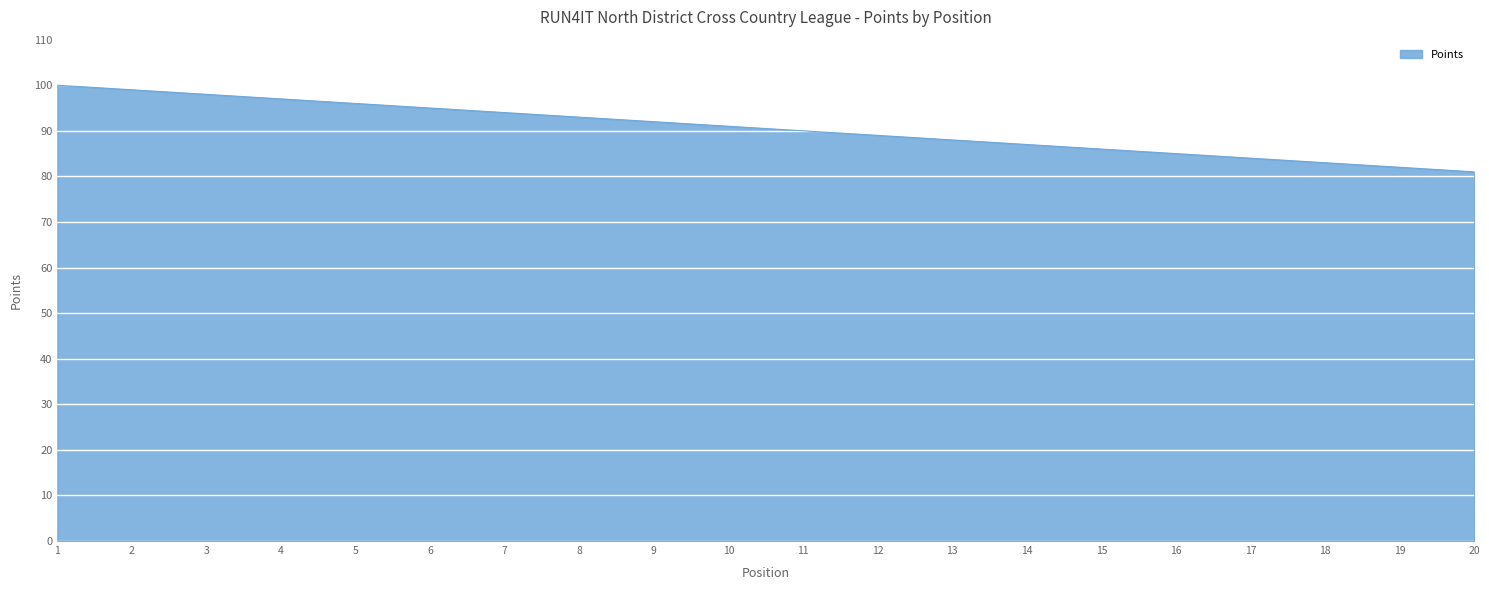

Is it true that the value at 13 is 88?

True